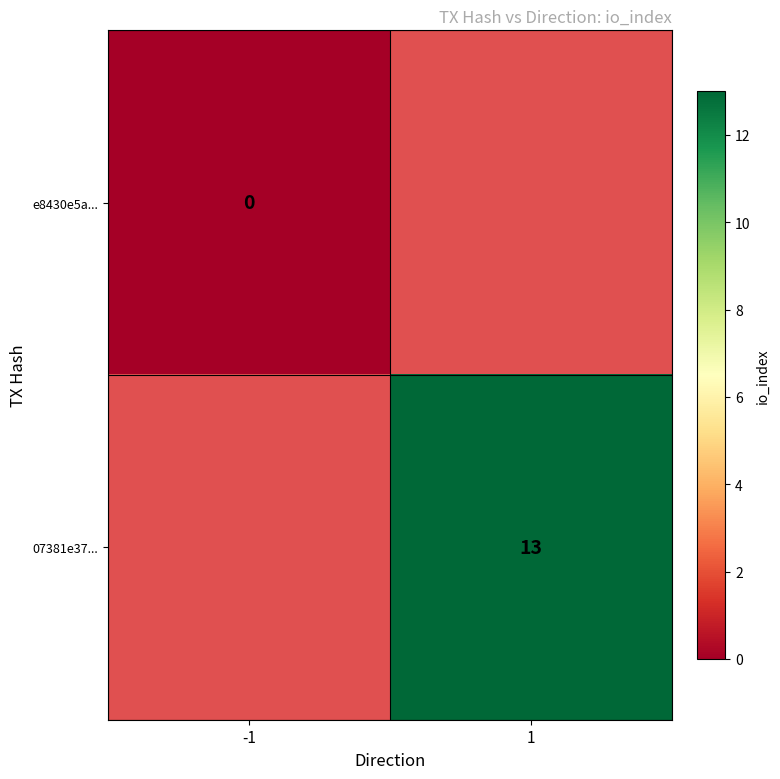

True or false: 07381e37... has a value of 13 at 1.

True